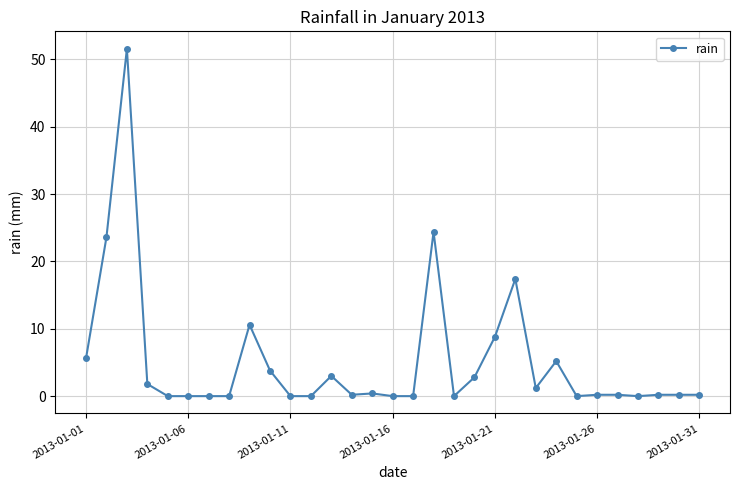

What is the average value?

5.2